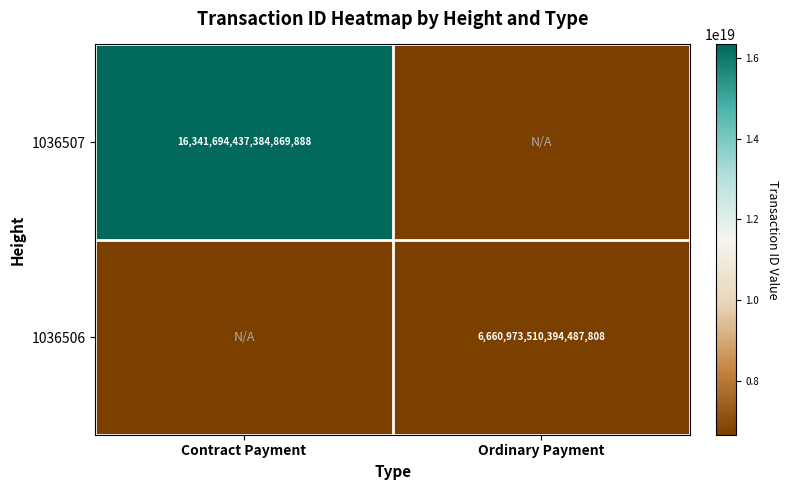

The value of 1036507 at Contract Payment is 9703630954574725120. True or false?

False